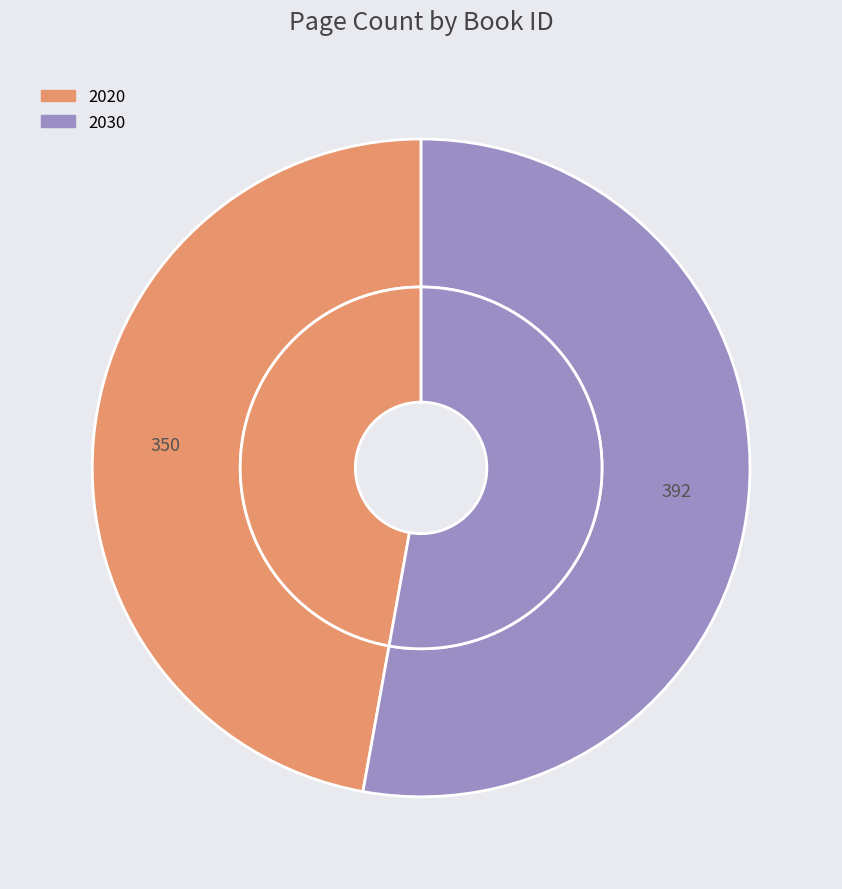

How many slices are in this pie chart?

2